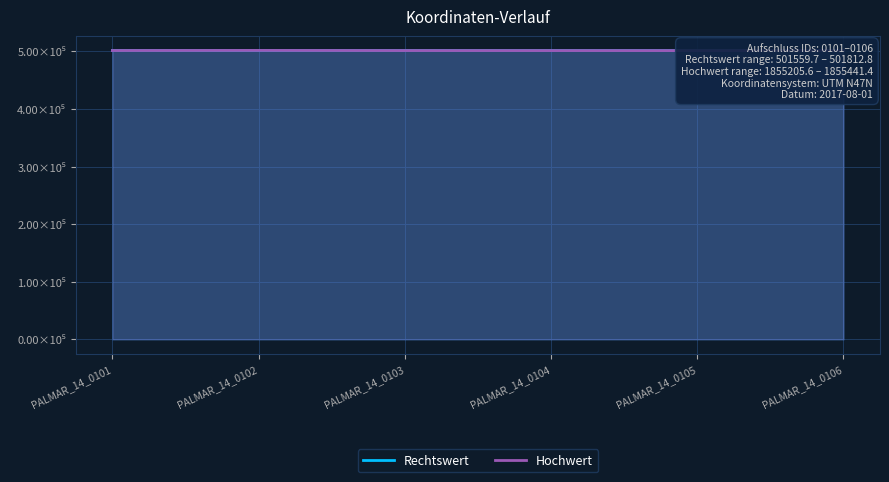

How many interior local peaks does the Rechtswert series have?

1